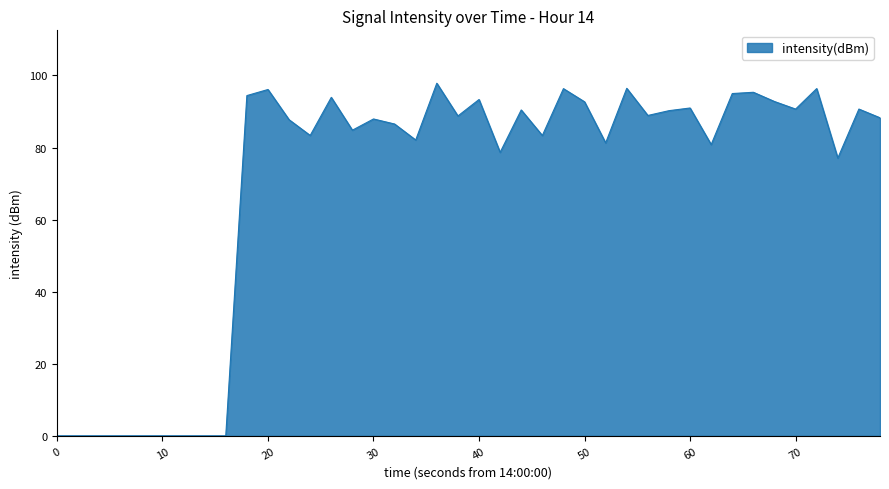

What is the difference between the second highest and second lowest values?

96.4